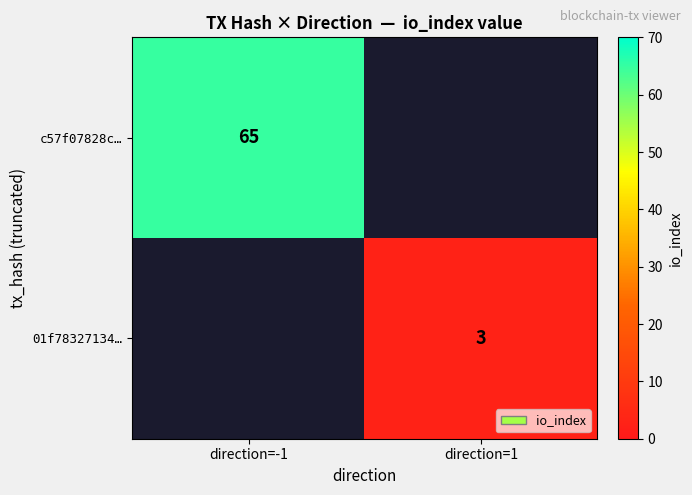

The value of c57f07828c… at direction=-1 is 40. True or false?

False